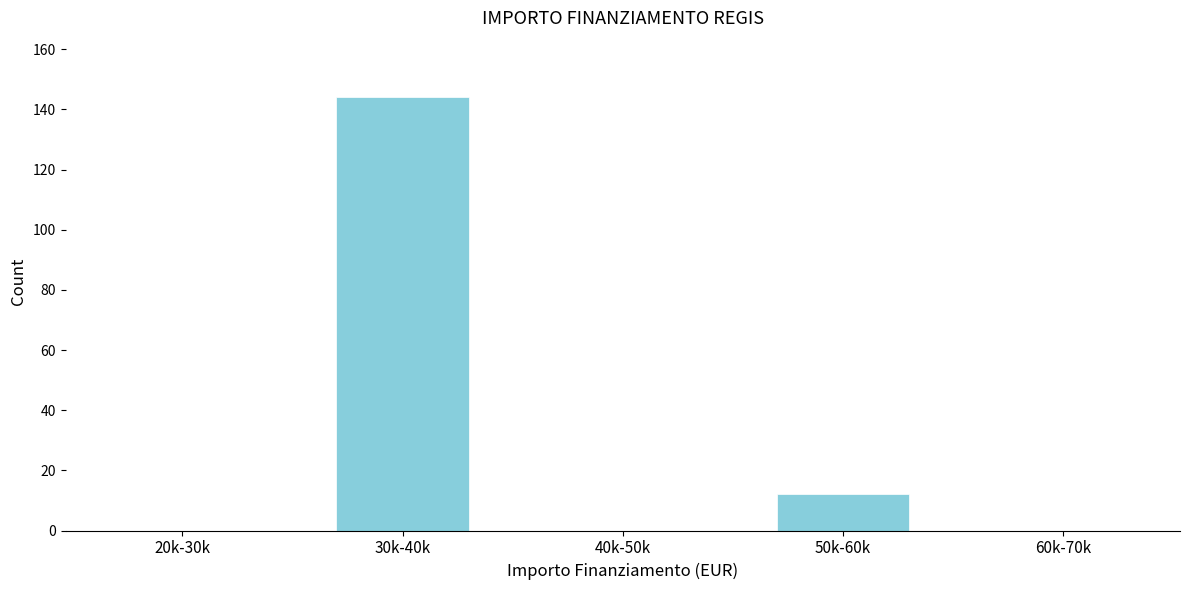

Reading right to left, extract all data points from this chart.

60k-70k=0	50k-60k=12	40k-50k=0	30k-40k=144	20k-30k=0